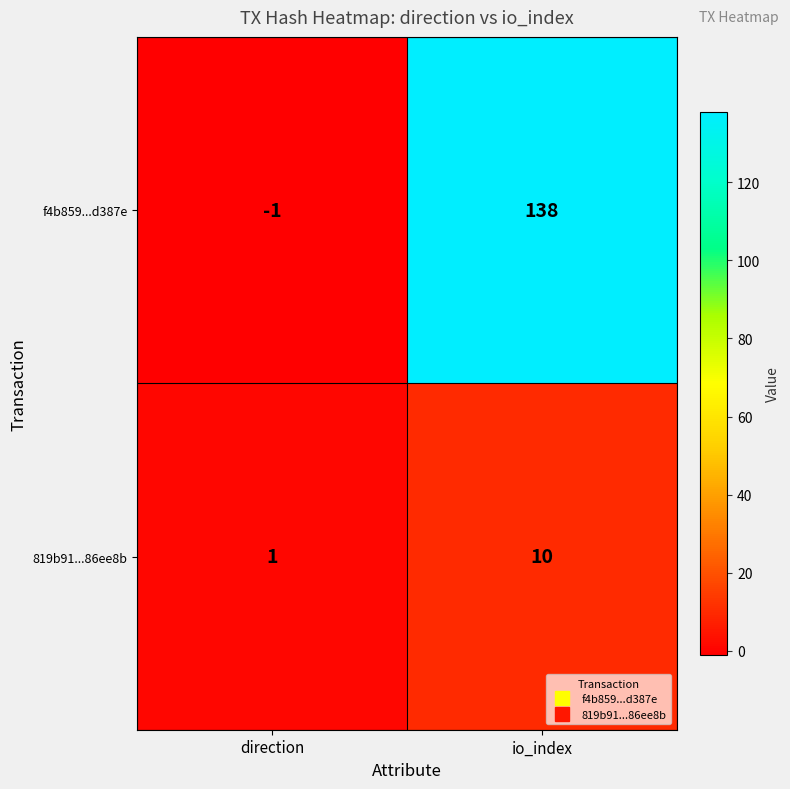

Rank the series by their maximum value, from highest to lowest.

f4b859...d387e, 819b91...86ee8b